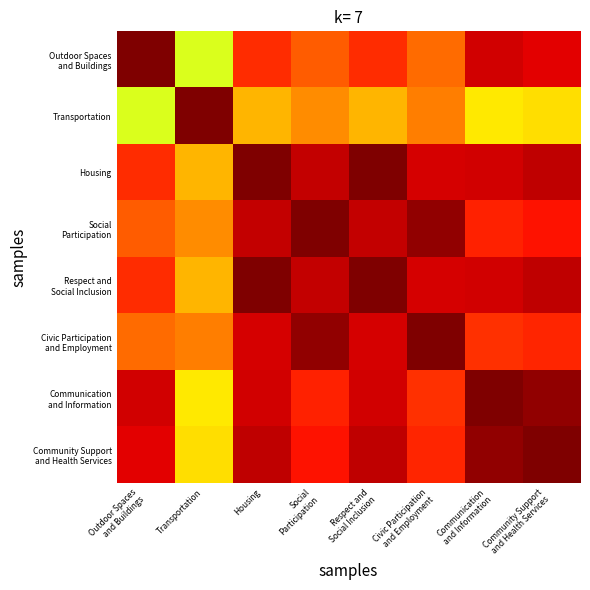

Which series has the widest spread of values?

Outdoor Spaces and Buildings